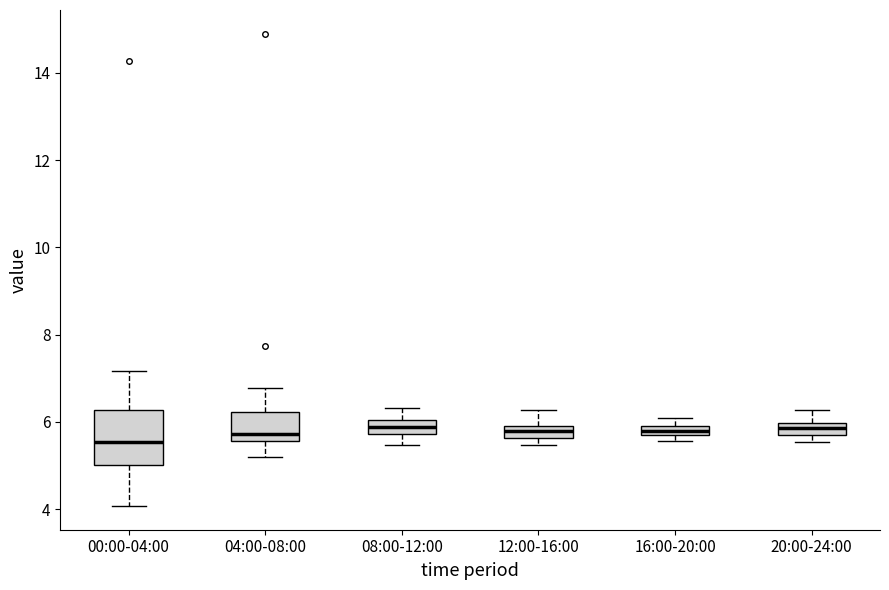

Comparing the boxes themselves (not the whiskers), which one is the tallest?

00:00-04:00